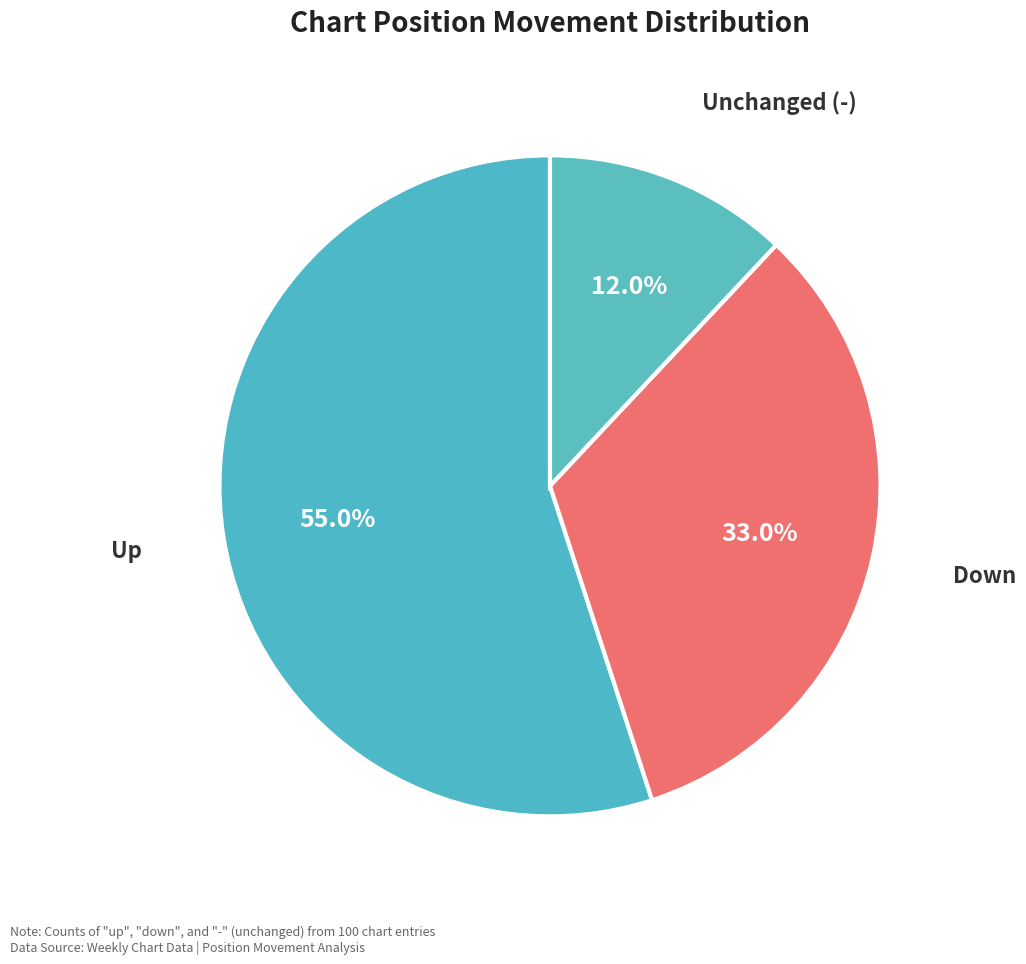

What is the majority slice?

up